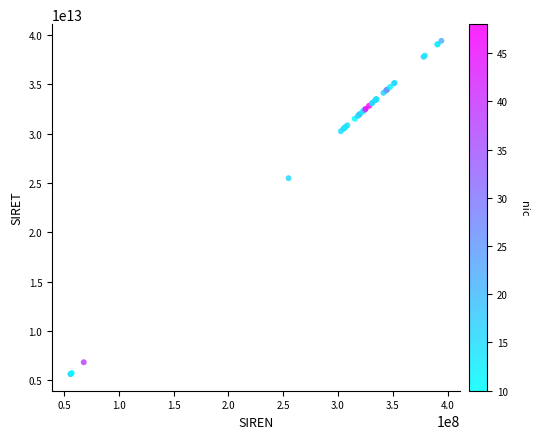

What Y value in the scatter plot is closest to 22517890650019?

25490176200016